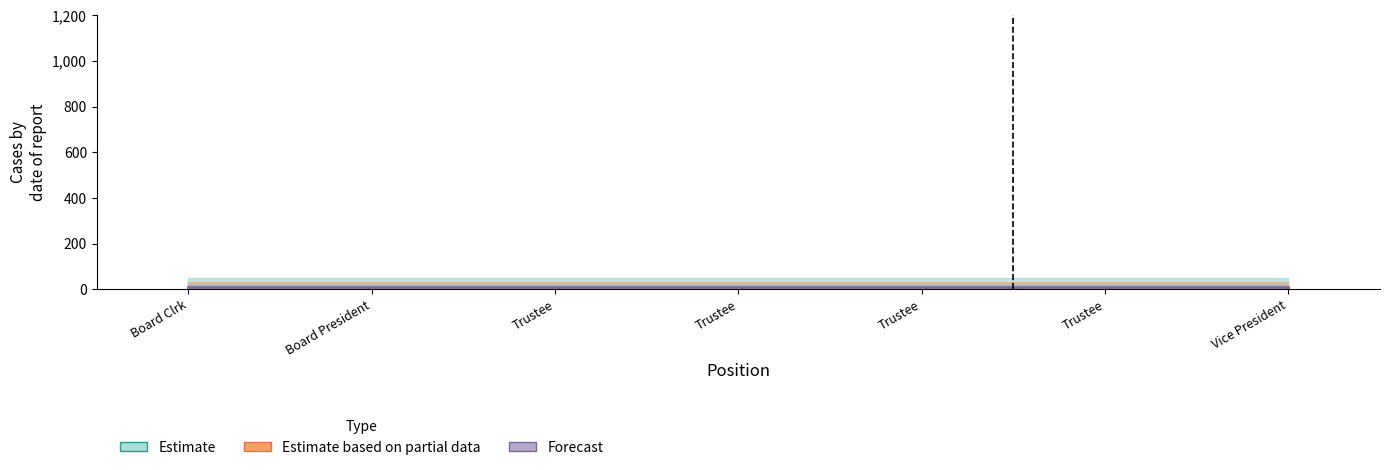

Reading left to right, transcribe all the data shown in this chart.

Estimate: Board Clrk=0	Board President=0	Trustee=0	Trustee=0	Trustee=0	Trustee=0	Vice President=0
Estimate based on partial data: Board Clrk=0	Board President=0	Trustee=0	Trustee=0	Trustee=0	Trustee=0	Vice President=0
Forecast: Board Clrk=10	Board President=10	Trustee=10	Trustee=10	Trustee=10	Trustee=10	Vice President=10